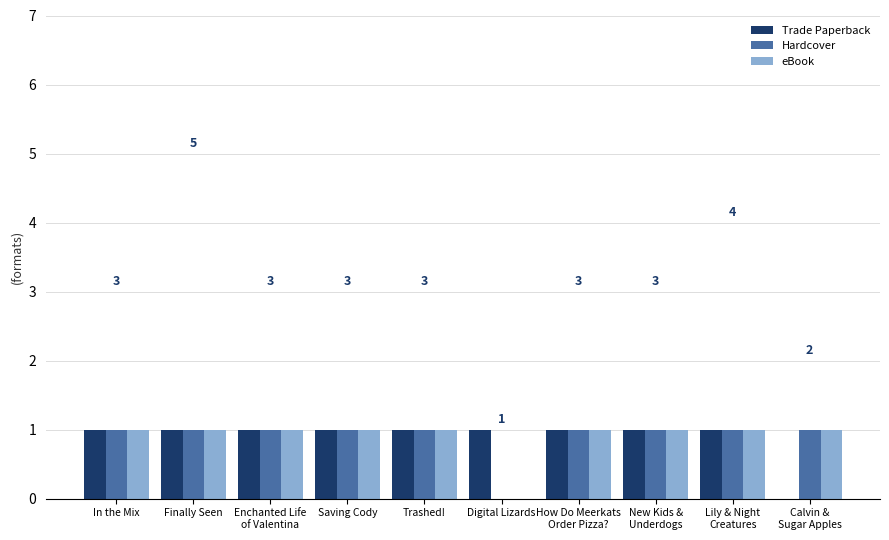

What is the total value across all series at In the Mix?

3